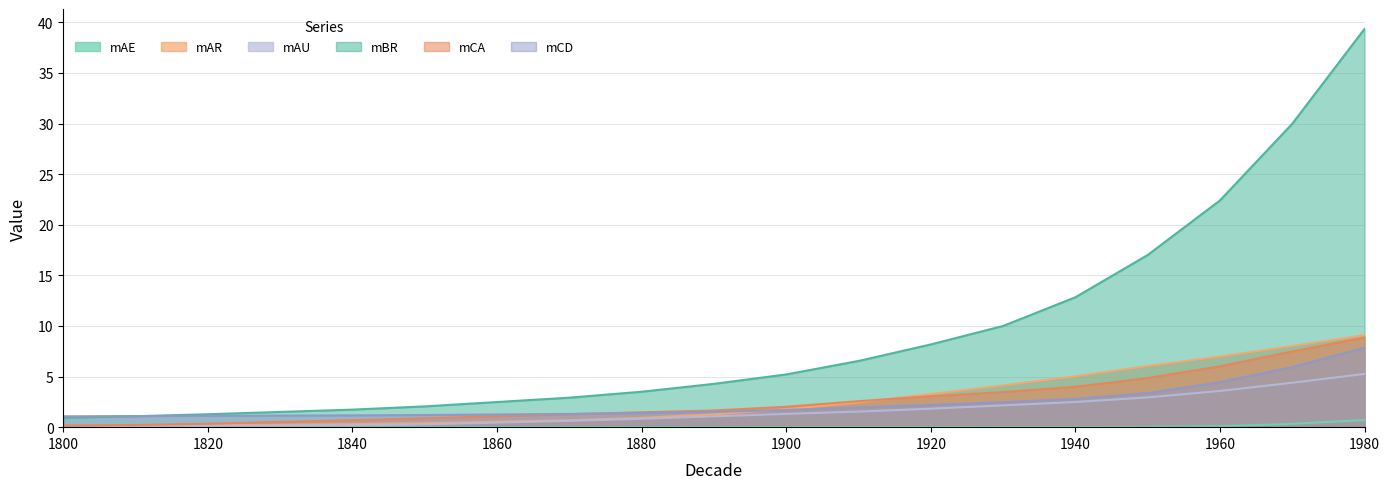

Reading left to right, transcribe all the data shown in this chart.

mAE: 0.0	0.0	0.0	0.0	0.0	0.0	0.0	0.0	0.0	0.0	0.0	0.0	0.0	0.0	0.0	0.0	0.1	0.3	0.7
mAR: 0.1	0.1	0.2	0.2	0.3	0.4	0.5	0.7	0.9	1.3	1.8	2.5	3.3	4.1	5.0	6.0	7.0	8.0	9.1
mAU: 0.1	0.1	0.1	0.1	0.2	0.3	0.4	0.6	0.8	1.1	1.3	1.5	1.8	2.2	2.5	2.9	3.6	4.4	5.3
mBR: 0.9	1.1	1.3	1.5	1.7	2.1	2.5	2.9	3.5	4.3	5.2	6.5	8.2	10.0	12.8	17.0	22.4	30.0	39.3
mCA: 0.1	0.2	0.3	0.5	0.7	0.9	1.1	1.3	1.5	1.6	2.0	2.6	3.1	3.5	4.0	4.9	6.0	7.5	8.9
mCD: 1.1	1.1	1.1	1.1	1.2	1.2	1.3	1.3	1.4	1.5	1.7	2.0	2.2	2.5	2.8	3.4	4.4	5.9	7.9